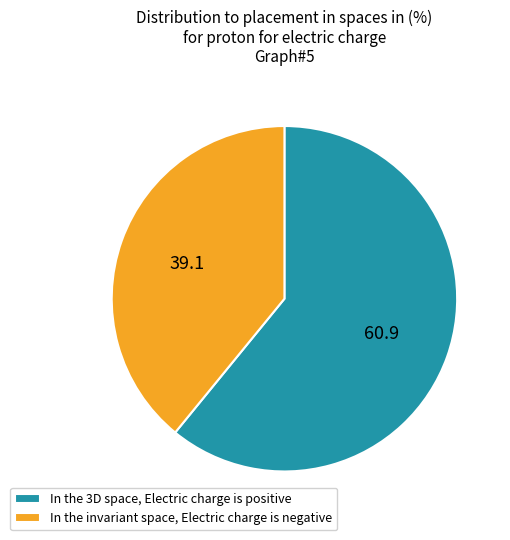

True or false: In the 3D space, Electric charge is positive accounts for 61% of the total.

True